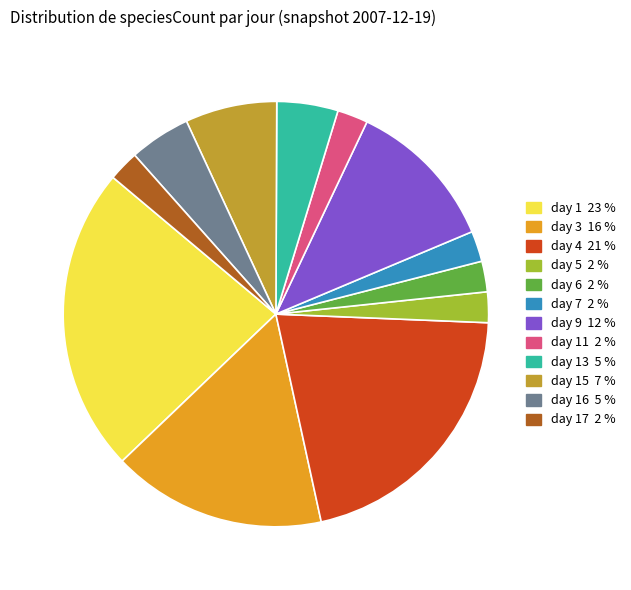

Does any single category account for the majority?

No